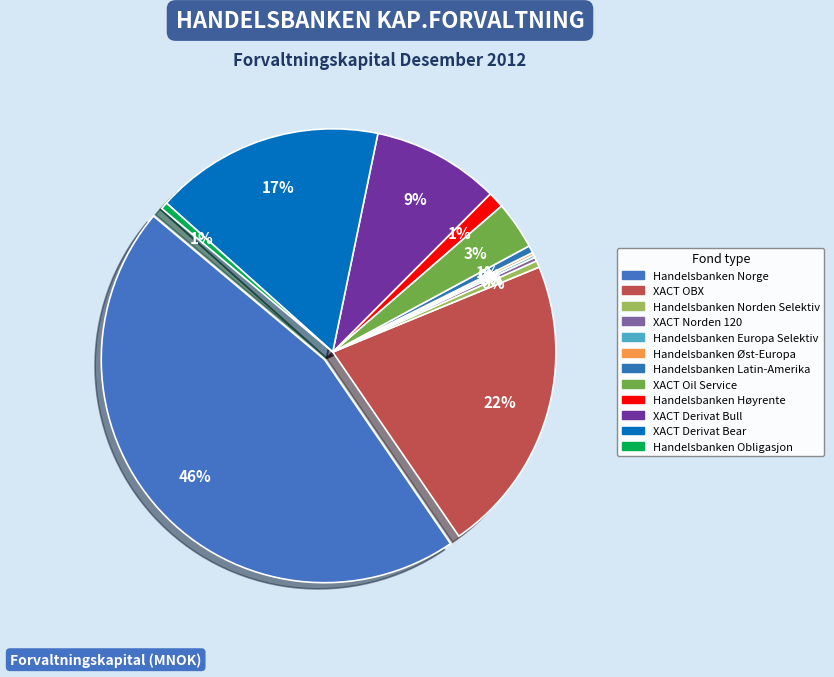

How many segments does this pie chart have?

12